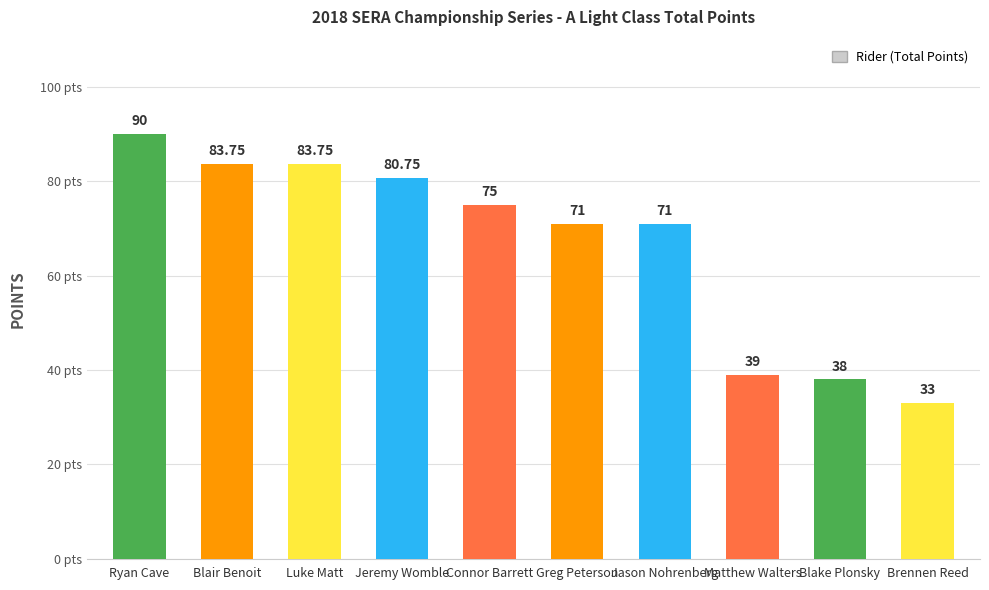

Does the chart contain stacked bars?

No